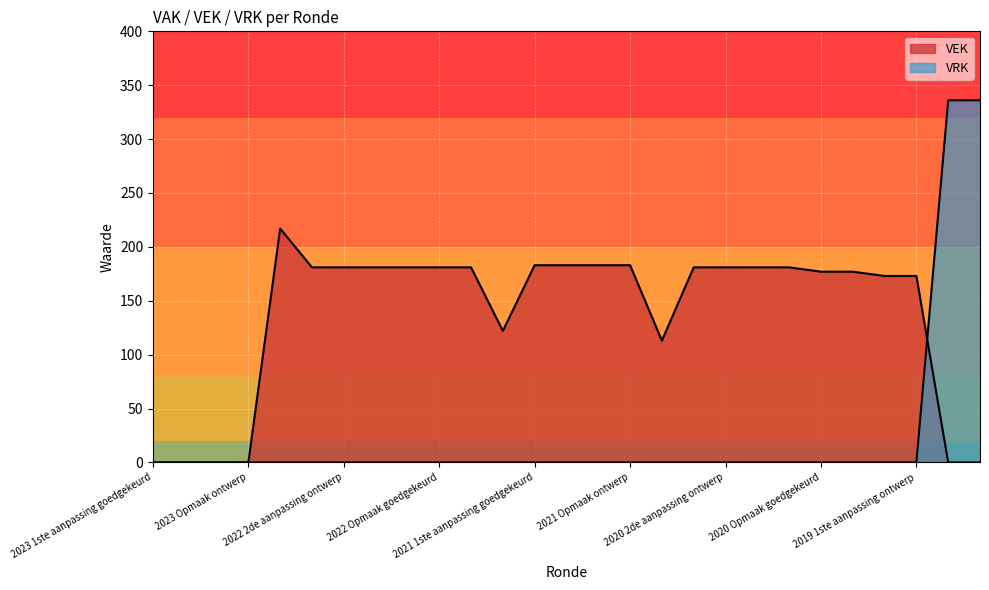

List the series in order of their peak value, highest first.

VRK, VEK